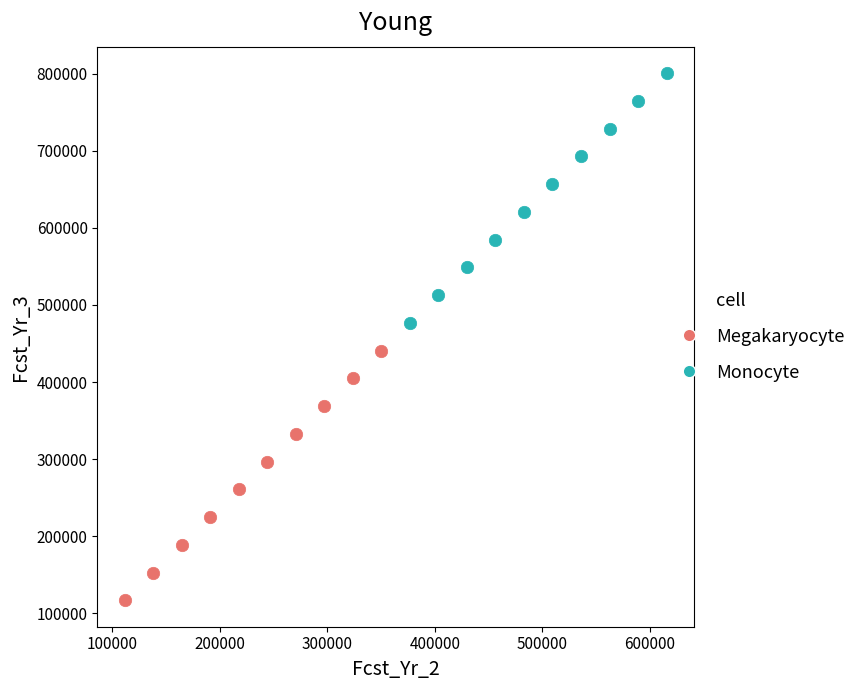

Which series reaches the minimum Y coordinate?

Megakaryocyte